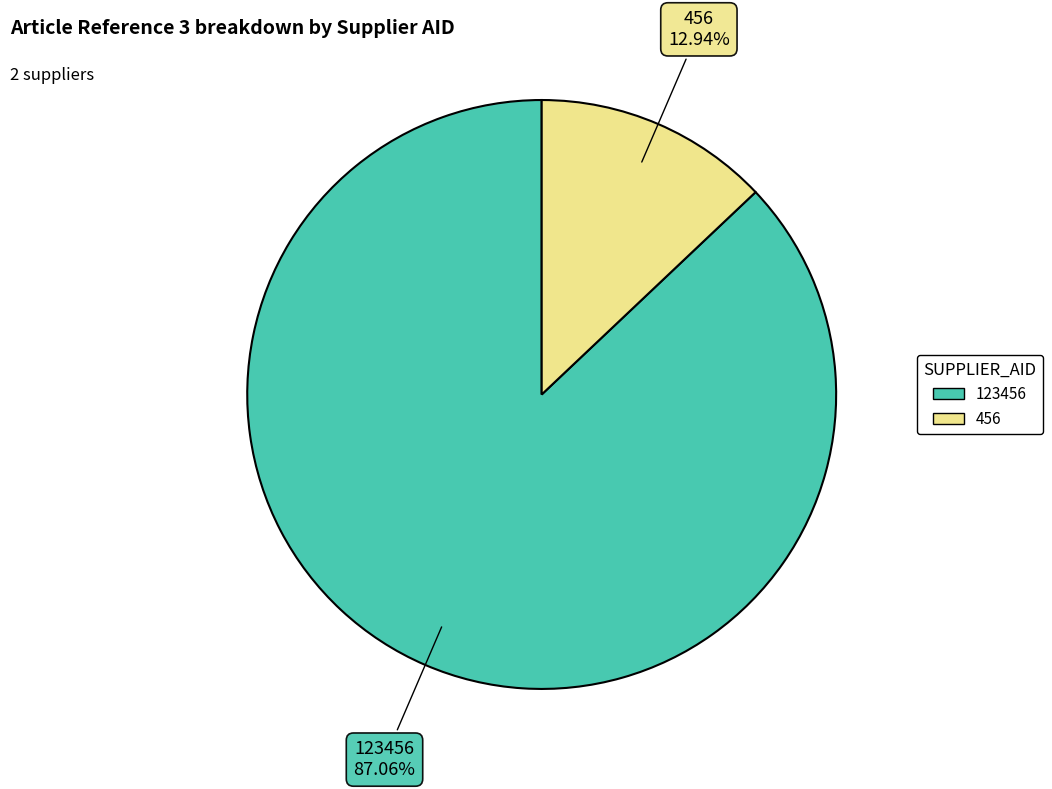

To the nearest percent, what is the average slice percentage?

50%